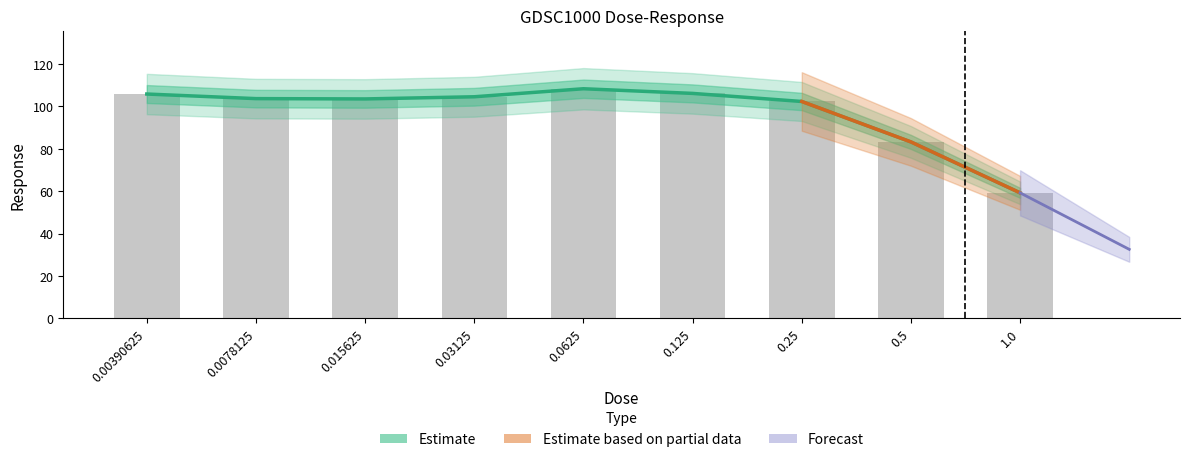

What is the smallest value displayed?

59.2